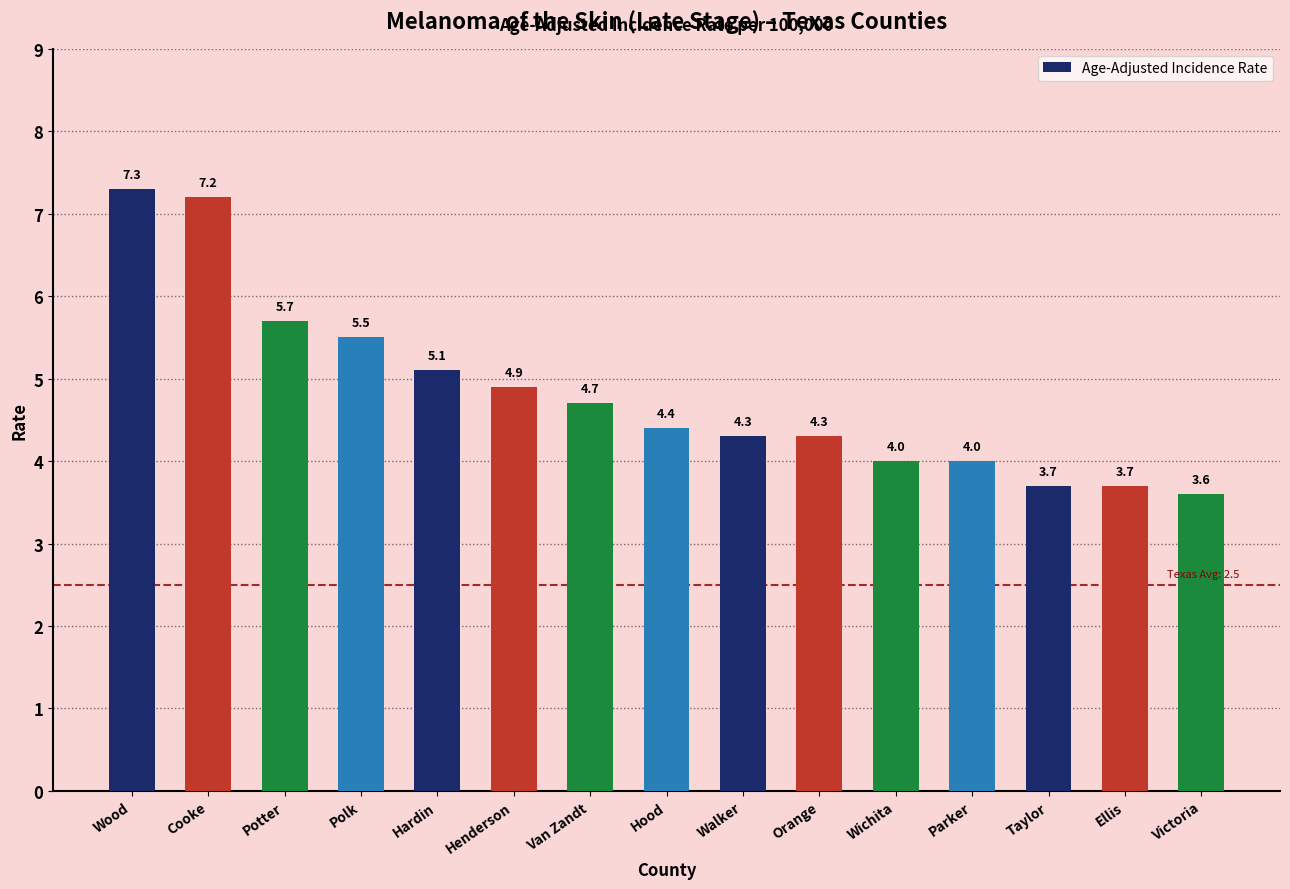

What is the difference between the values at Cooke and Potter?

1.5